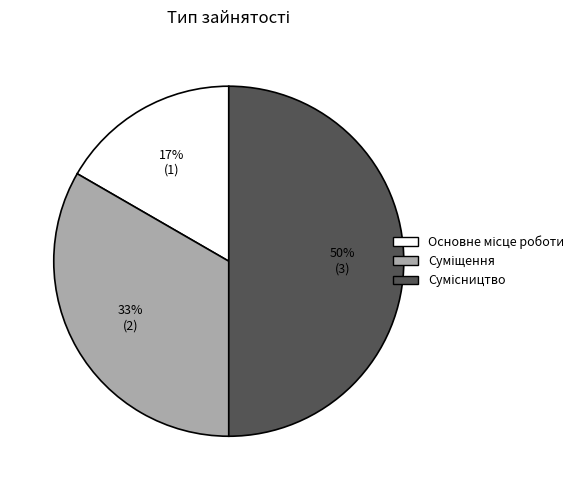

To the nearest percent, what is the average slice percentage?

33%